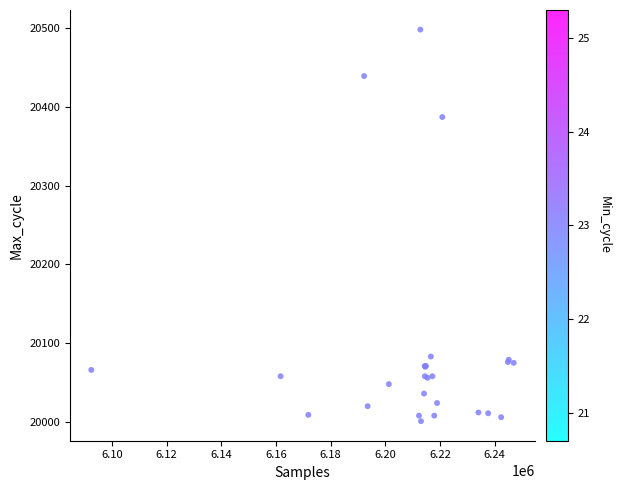

What Y value in the scatter plot is closest to 20249?

20387